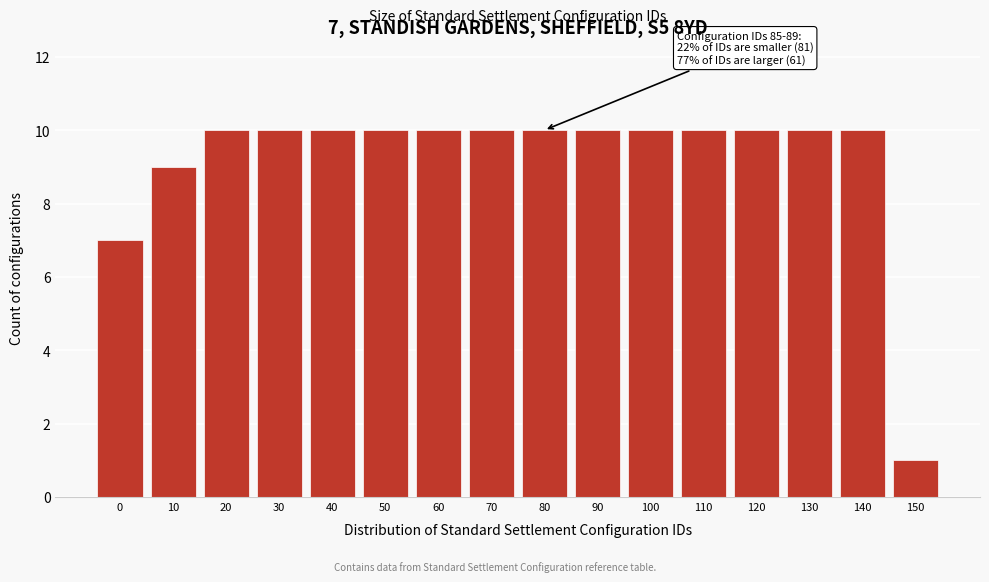

Reading left to right, what are all the values shown in this chart?

7	9	10	10	10	10	10	10	10	10	10	10	10	10	10	1